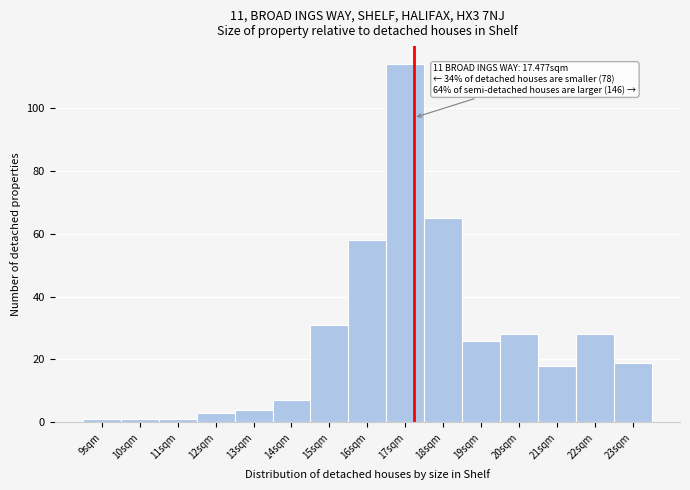

Reading right to left, what are all the values shown in this chart?

19	28	18	28	26	65	114	58	31	7	4	3	1	1	1